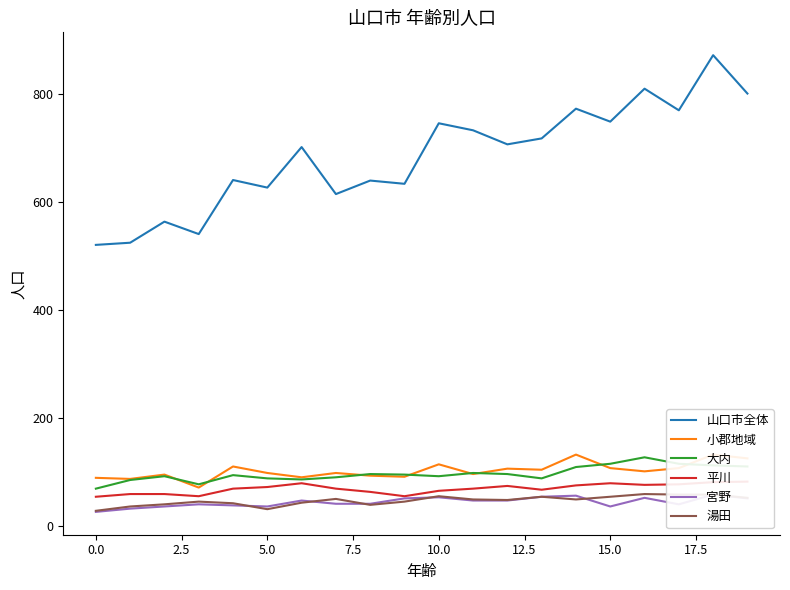

True or false: 湯田 and 山口市全体 intersect in this chart.

False